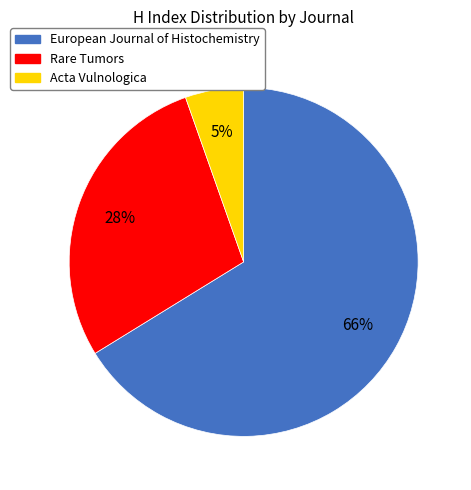

Do European Journal of Histochemistry and Rare Tumors together represent more than half of the pie?

Yes